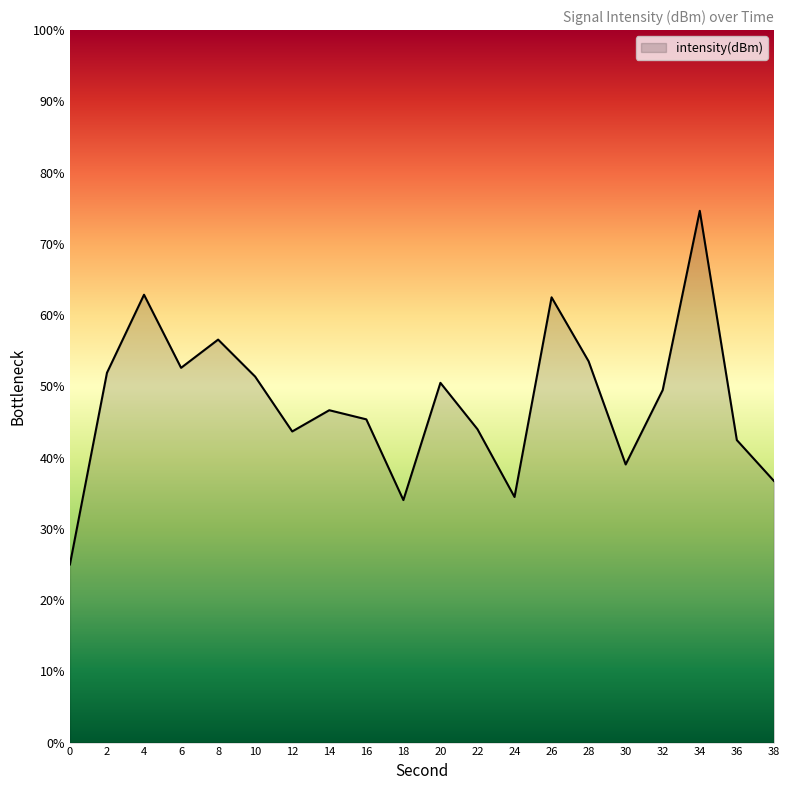

Where is the data nearest to the value 49?

32